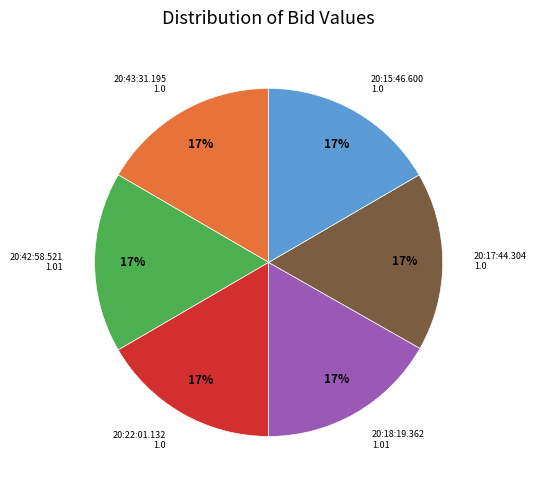

The 20:18:19.362 slice represents 17% of the pie. True or false?

True